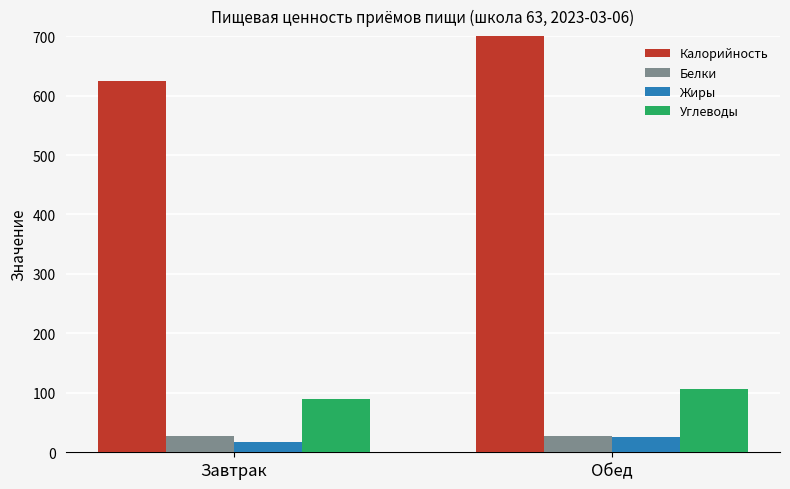

What is the sum of all Углеводы values?

197